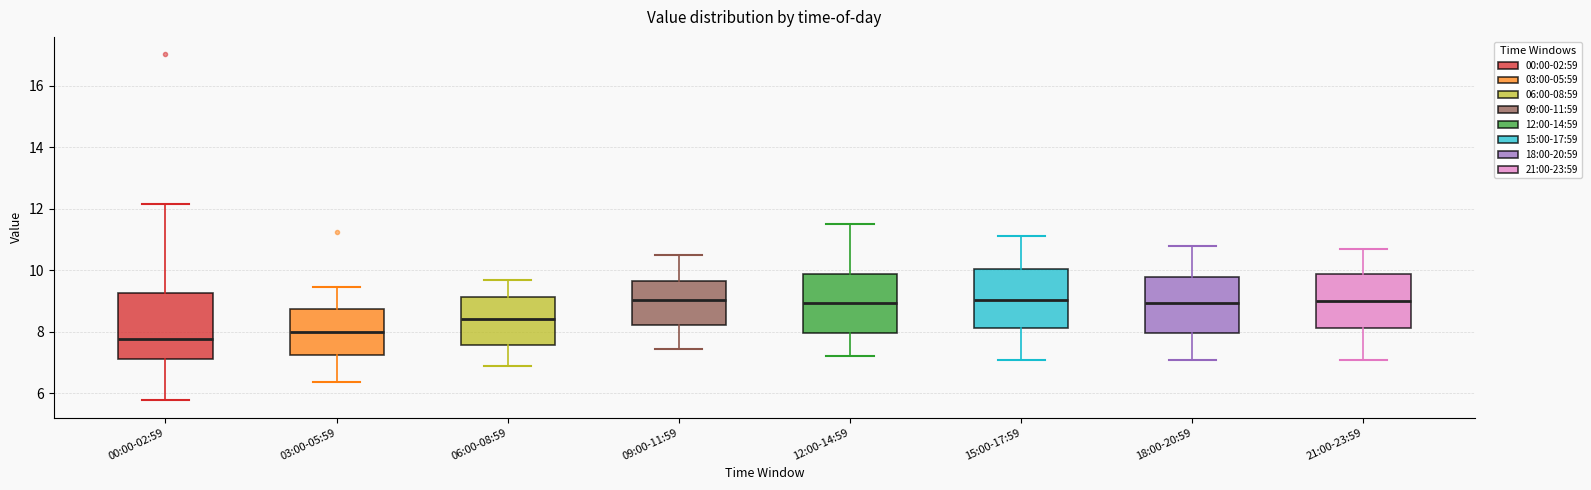

Which box's median line is the lowest?

00:00-02:59